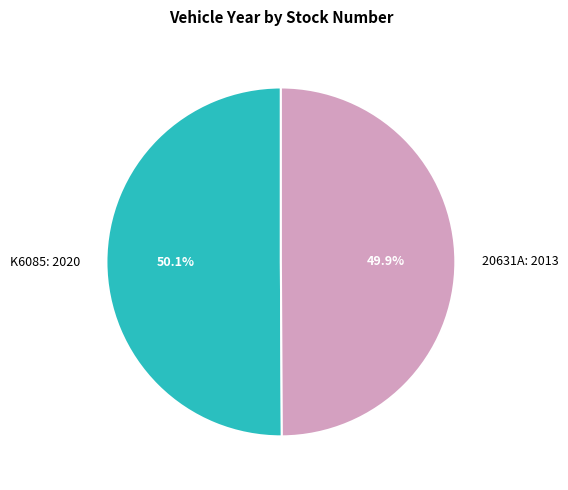

Approximately how many times larger is the value at 20631A: 2013 compared to K6085: 2020?

1.0